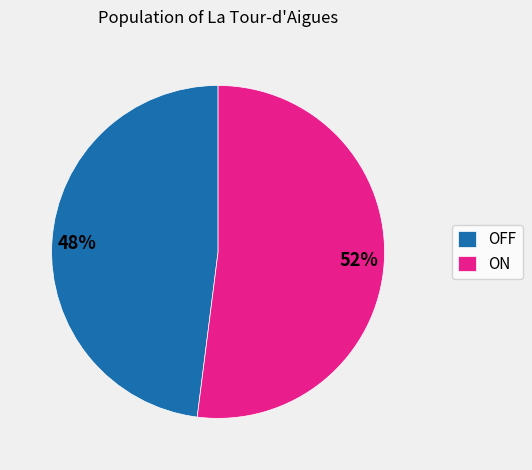

How many slices are in this pie chart?

2